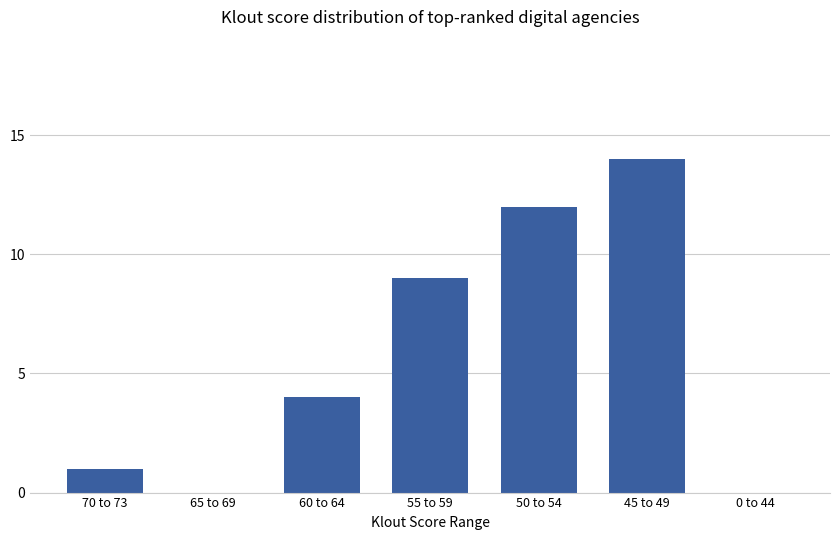

What is the change in value from 65 to 69 to 60 to 64?

+4